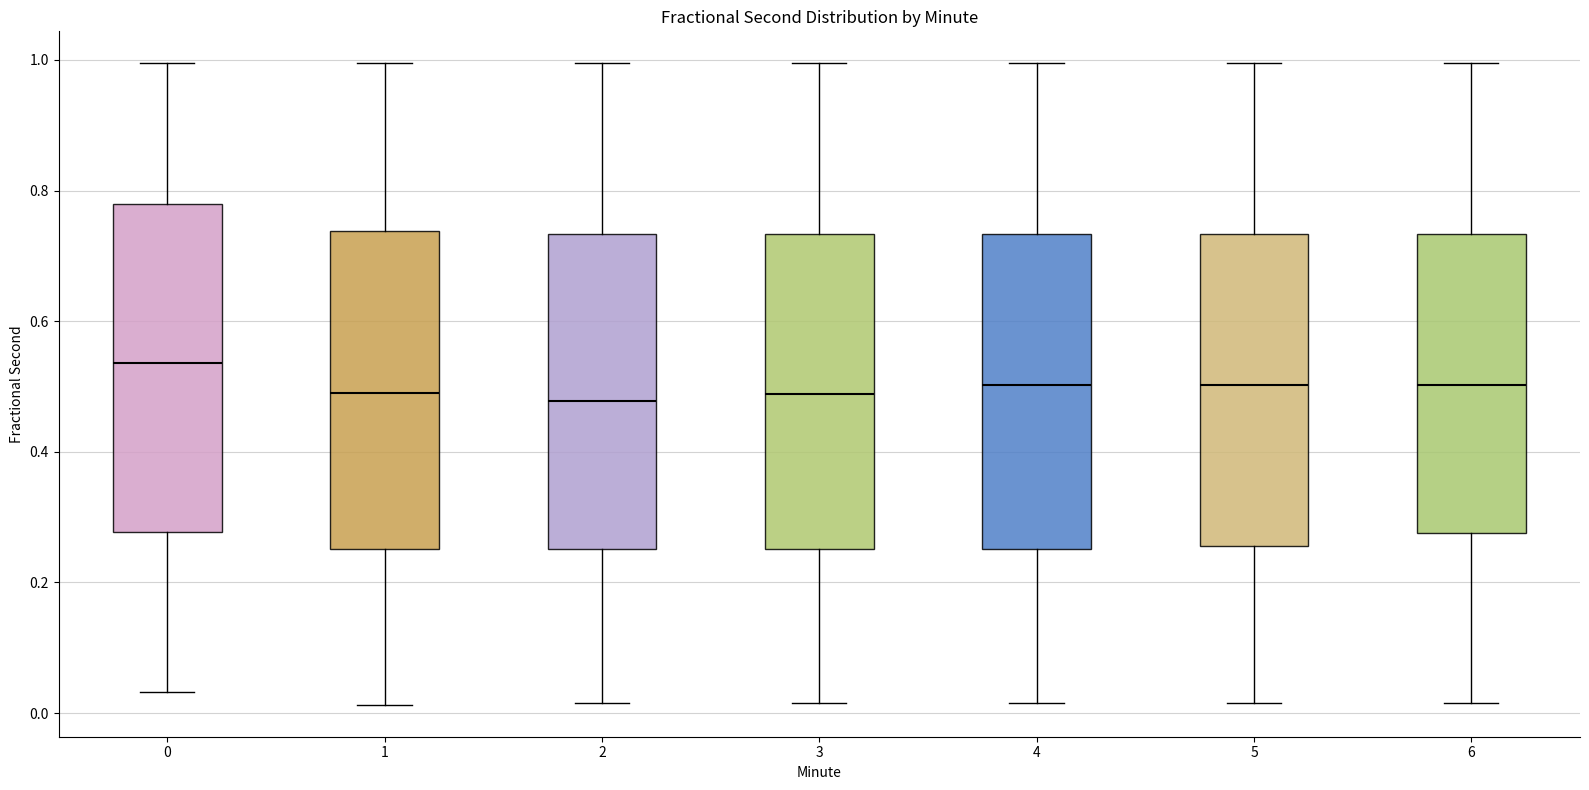

Where does the median line of the box at x = 4 sit on the y-axis? The values are not printed on the chart, so give them approximately, as read against the axis.

0.50